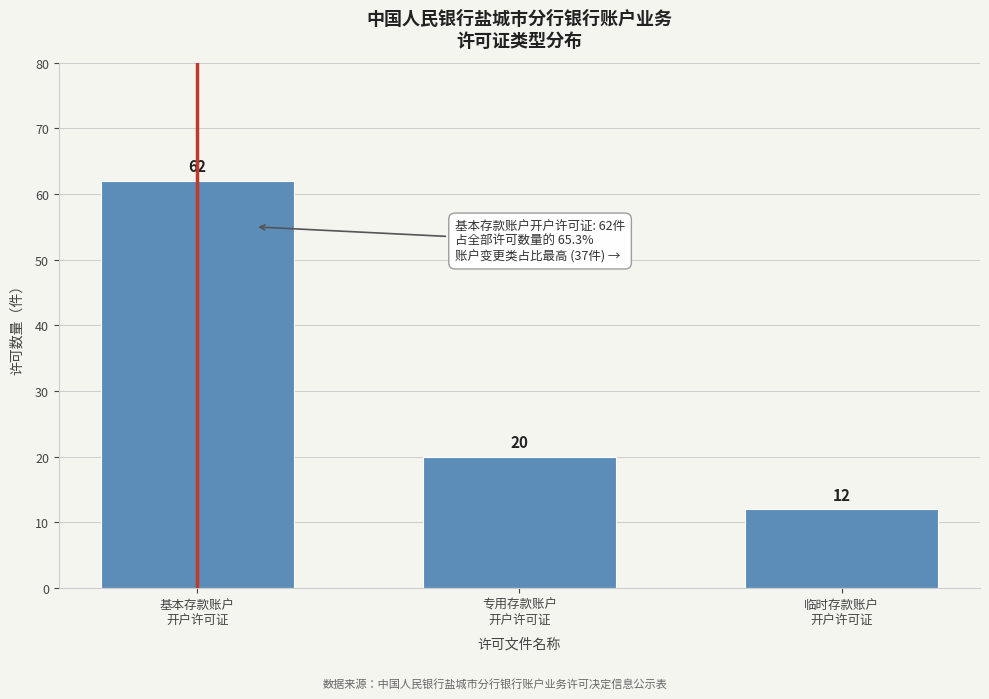

Reading left to right, transcribe all the data shown in this chart.

62	20	12